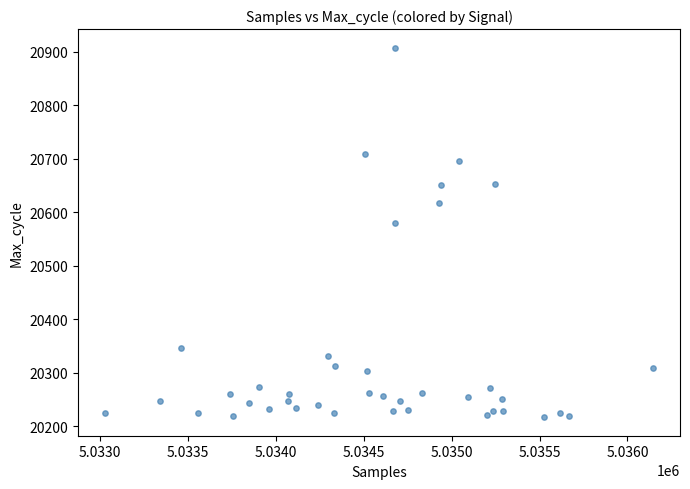

What Y value in the scatter plot is closest to 20562?

20581